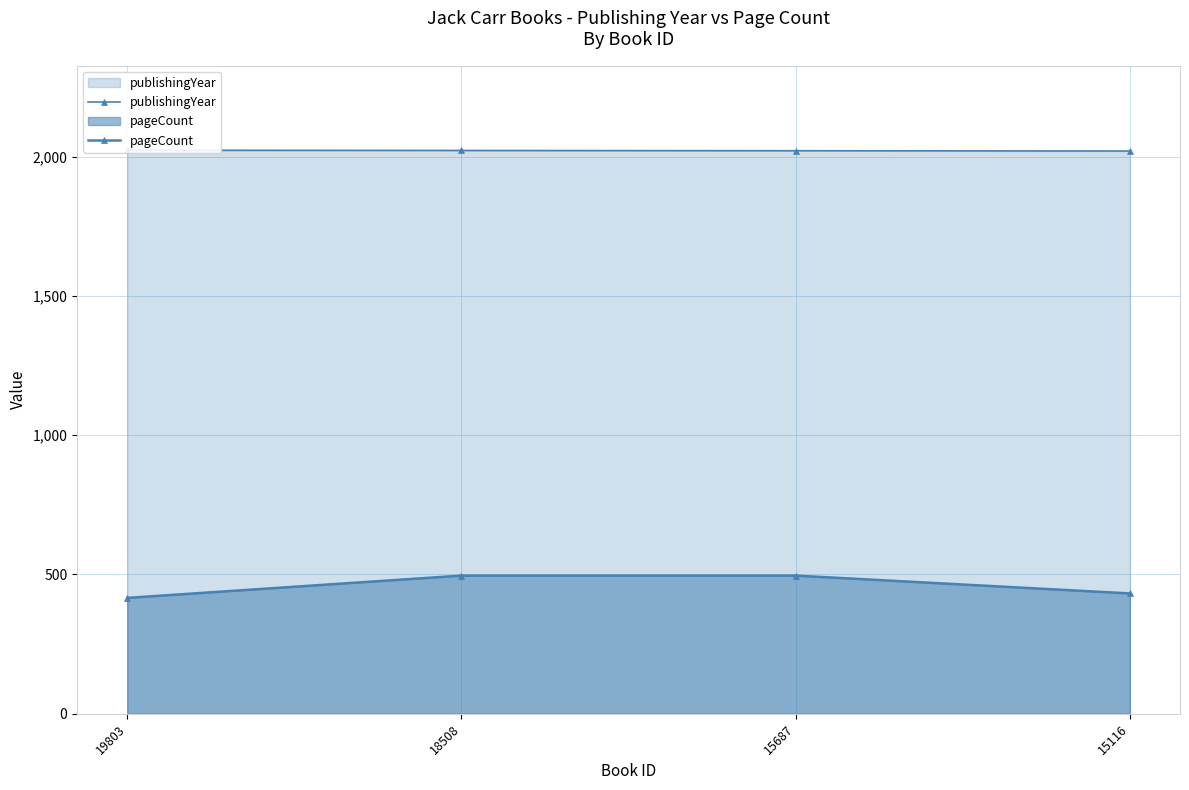

Is the value of pageCount at 19803 greater than the value of publishingYear at 18508?

No